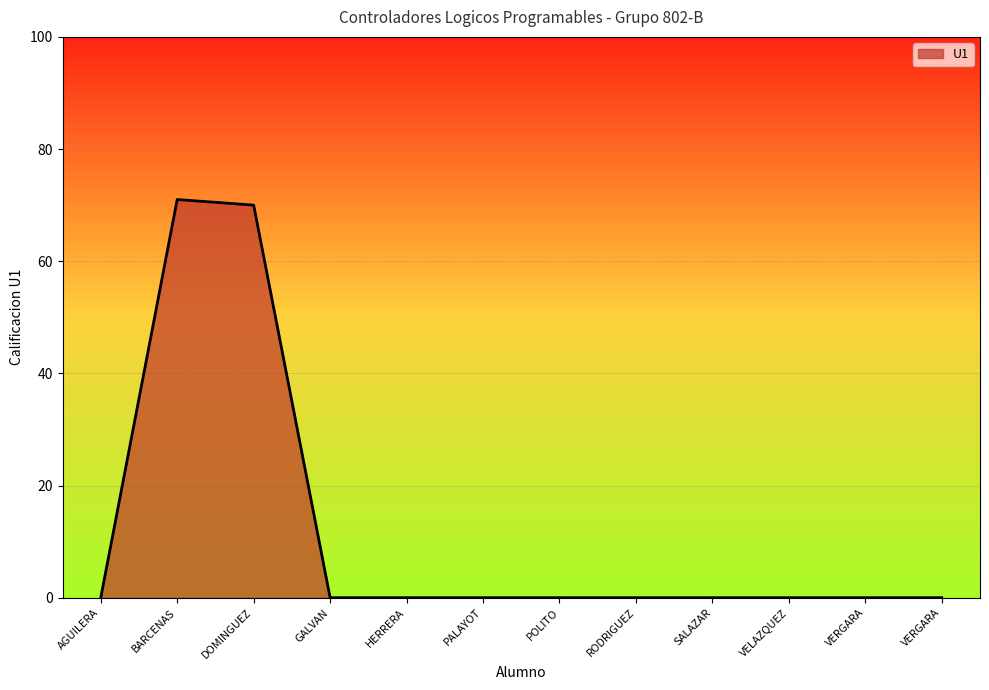

Rank the categories by value from highest to lowest.

BARCENAS, DOMINGUEZ, AGUILERA, GALVAN, HERRERA, PALAYOT, POLITO, RODRIGUEZ, SALAZAR, VELAZQUEZ, VERGARA, VERGARA